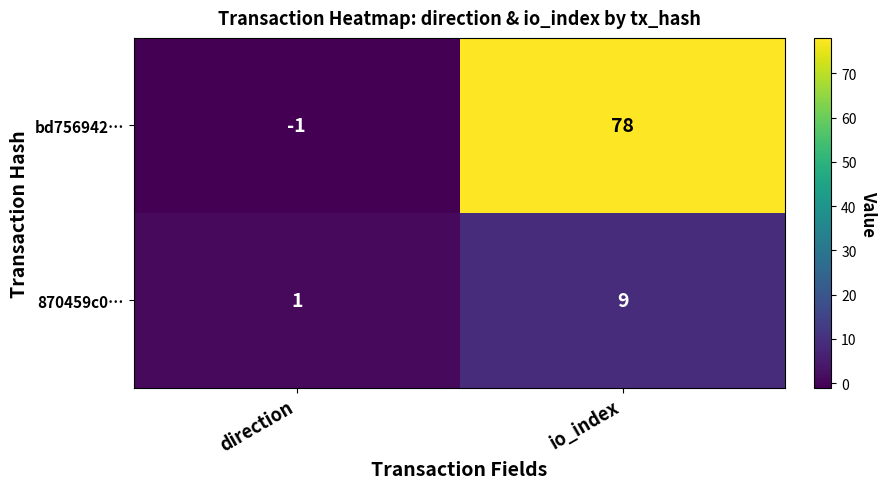

List the series in order of their peak value, lowest first.

870459c0…, bd756942…